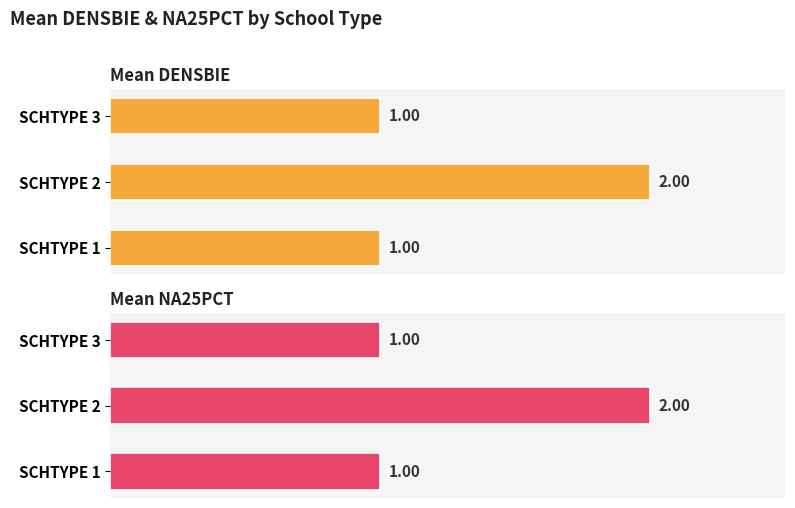

How many groups of bars are there?

3